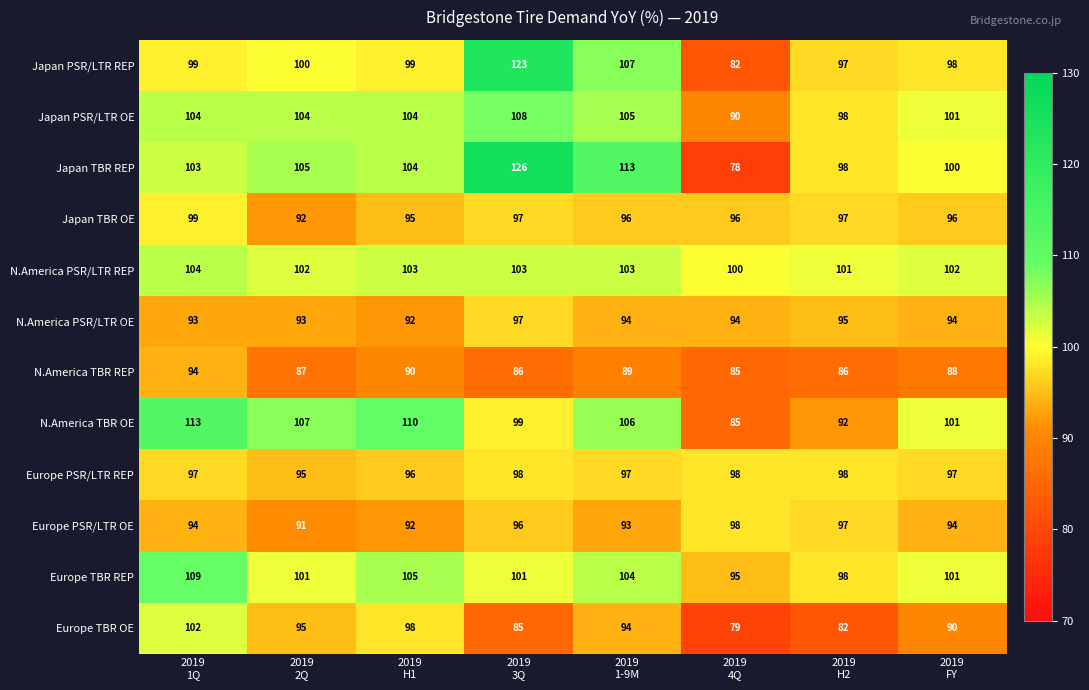

What is the difference between the maximum and minimum values in the N.America PSR/LTR OE series?

5